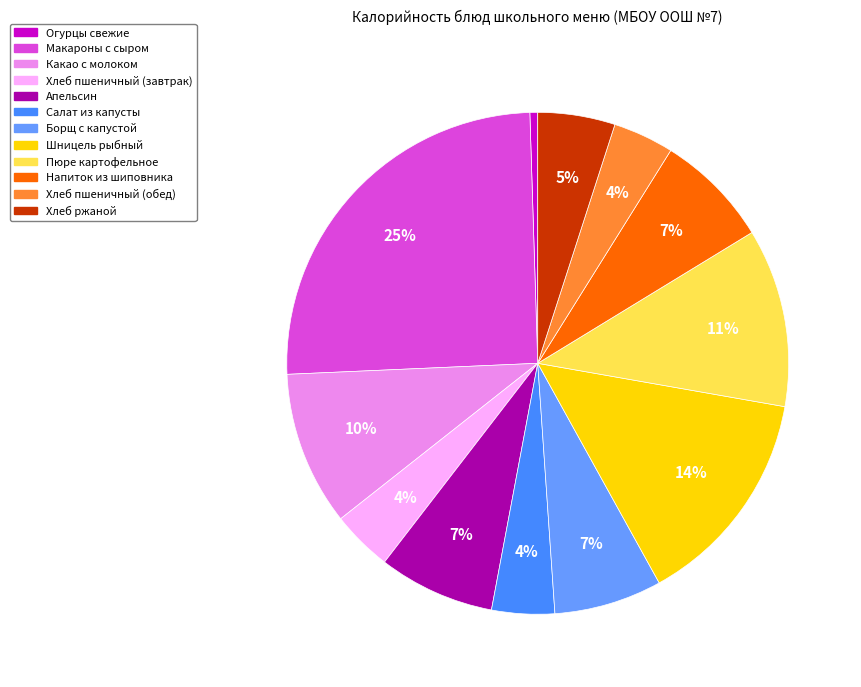

Which category has the biggest portion of the pie?

Макароны с сыром